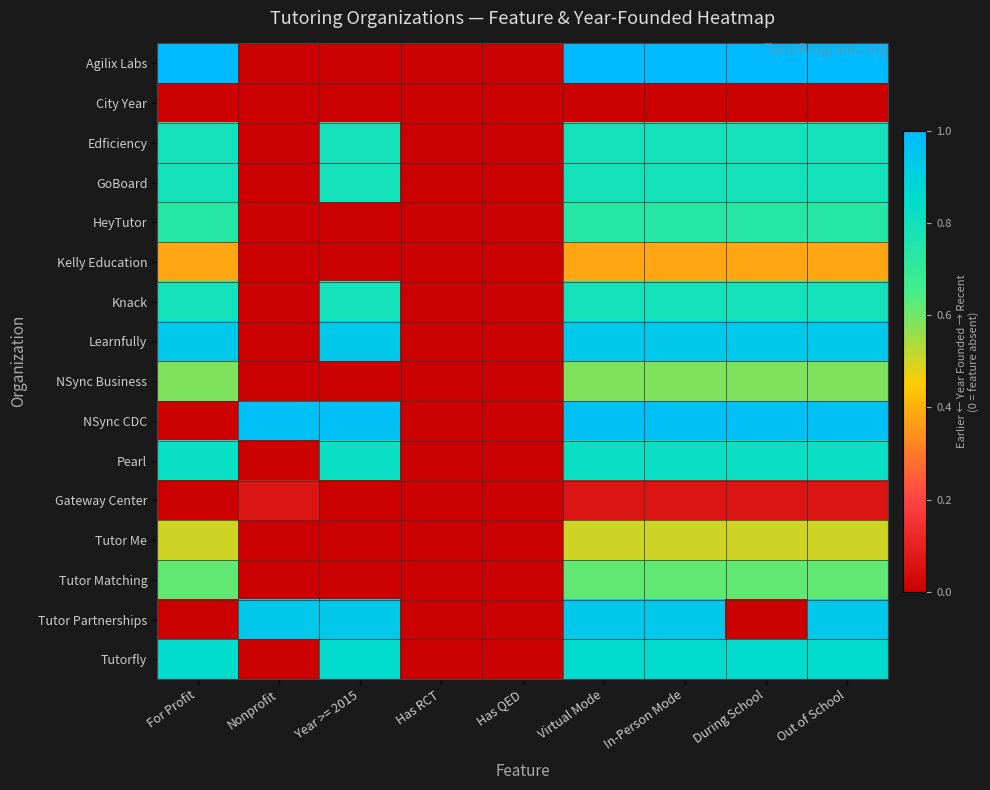

At which category is the sum across all series the highest?

Virtual Mode